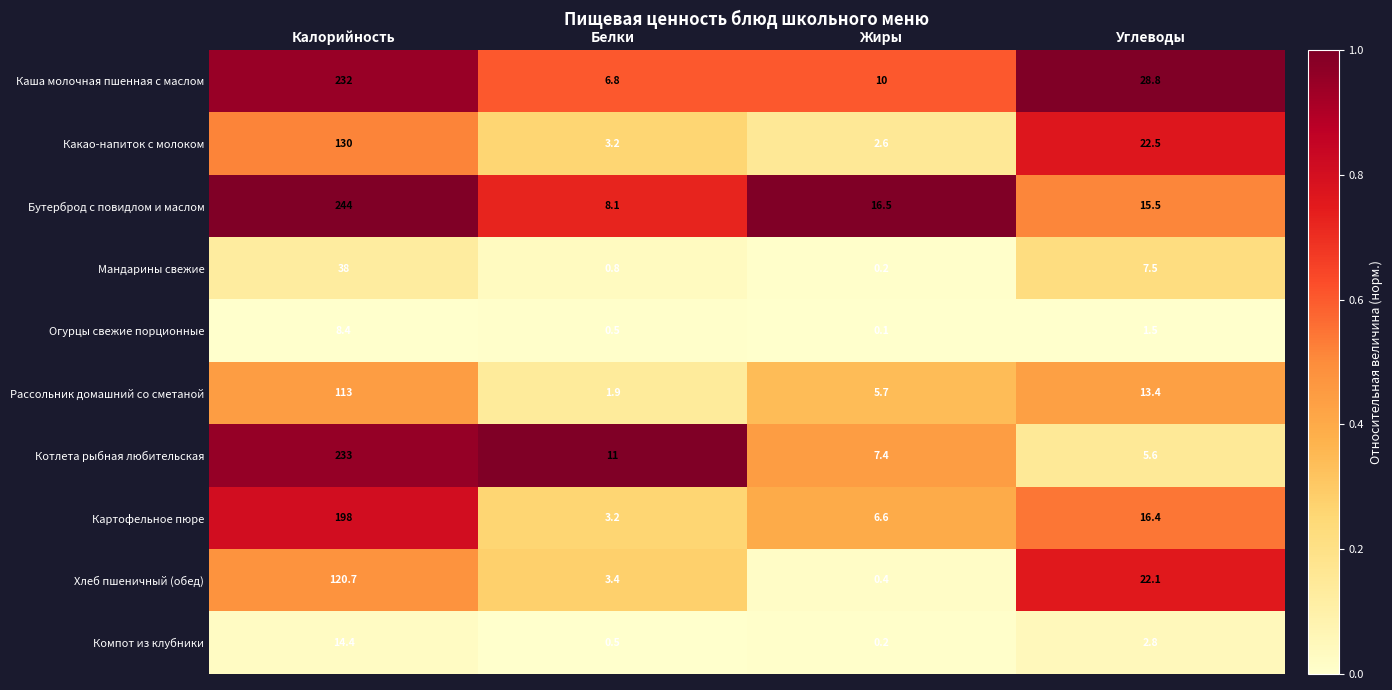

At which label is Рассольник домашний со сметаной closest to 57?

Углеводы